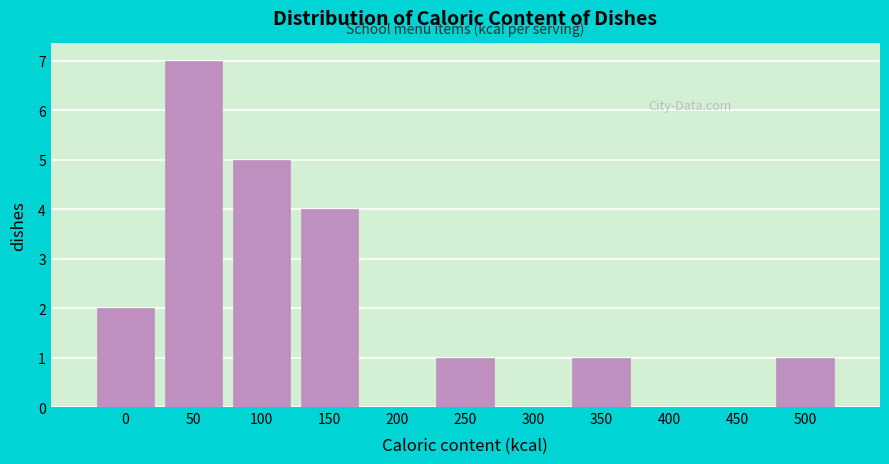

Reading right to left, what are all the values shown in this chart?

500=1	450=0	400=0	350=1	300=0	250=1	200=0	150=4	100=5	50=7	0=2